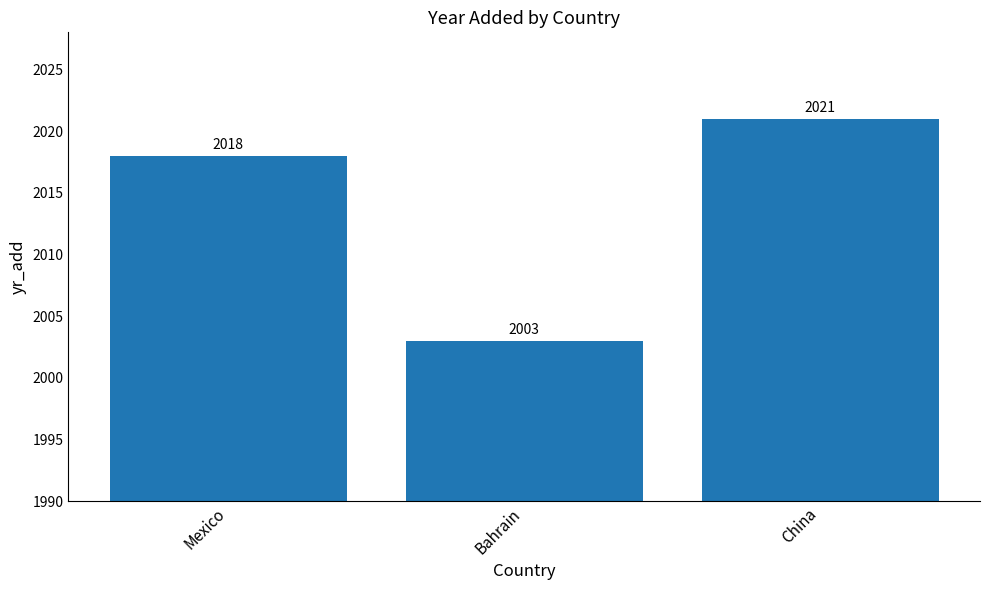

Between China and Mexico, which is larger?

China